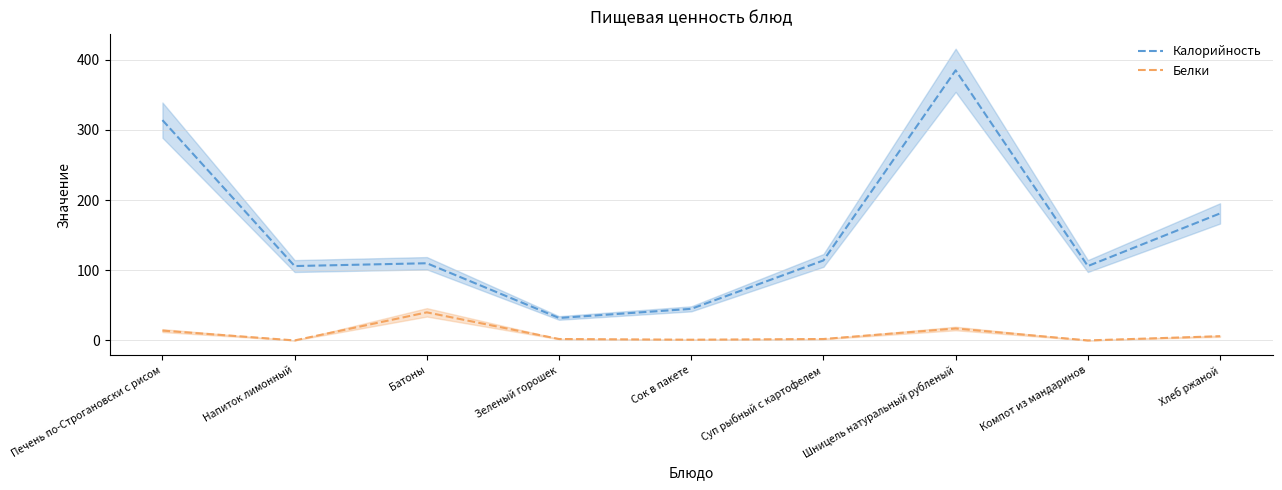

What is the difference between the maximum and minimum values in the Белки series?

40